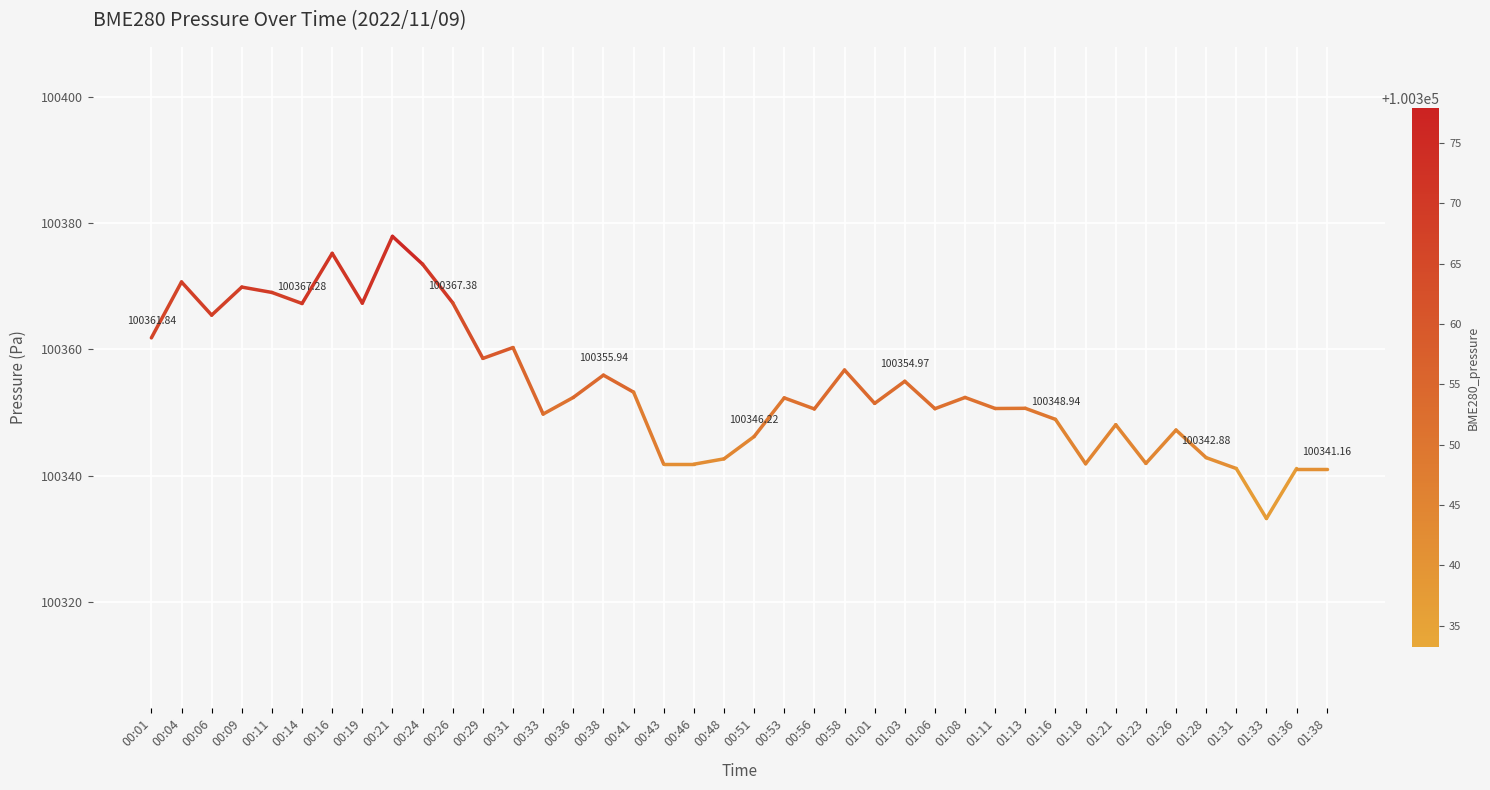

Rank the categories by value from lowest to highest.

00:01, 00:04